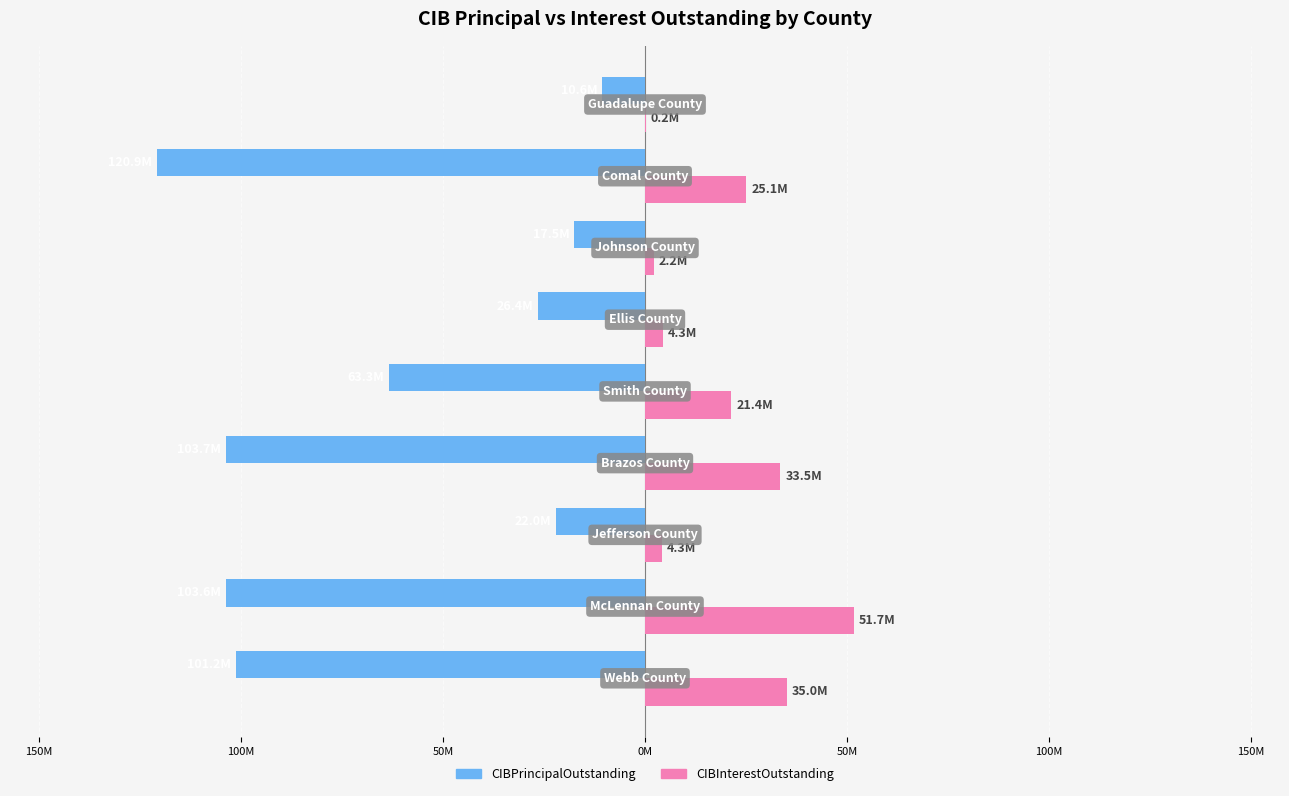

What are all the series names shown in the legend?

CIBPrincipalOutstanding, CIBInterestOutstanding